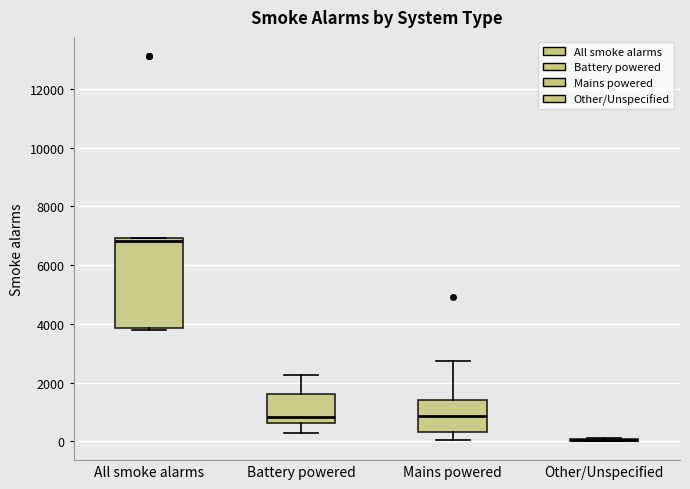

Reading left to right, transcribe this box plot: for each box, give where its median line is, the range the box spans, and where its two whiskers end, as read against the y-axis. The values are not printed on the chart, so give them approximately, as read against the axis.

All smoke alarms: median 6800, box 3800 to 7000, whiskers 3800 to 7000
Battery powered: median 800, box 600 to 1600, whiskers 200 to 2200
Mains powered: median 800, box 400 to 1400, whiskers 0 to 2800
Other/Unspecified: box collapsed to a line at 0, whiskers 0 to 200